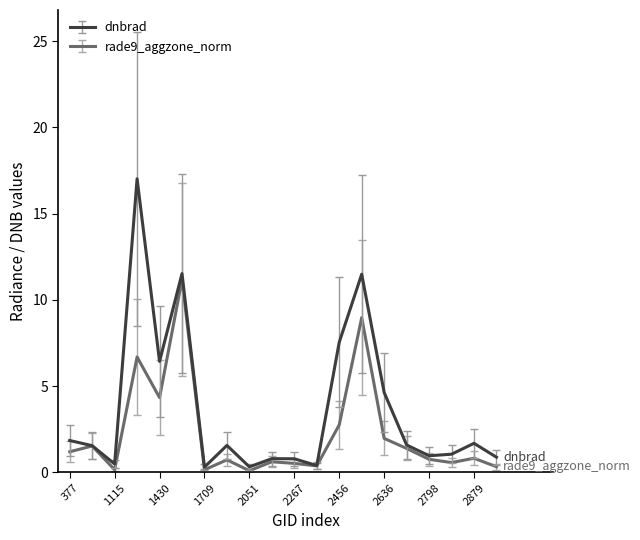

Which series has the largest total across all categories?

dnbrad